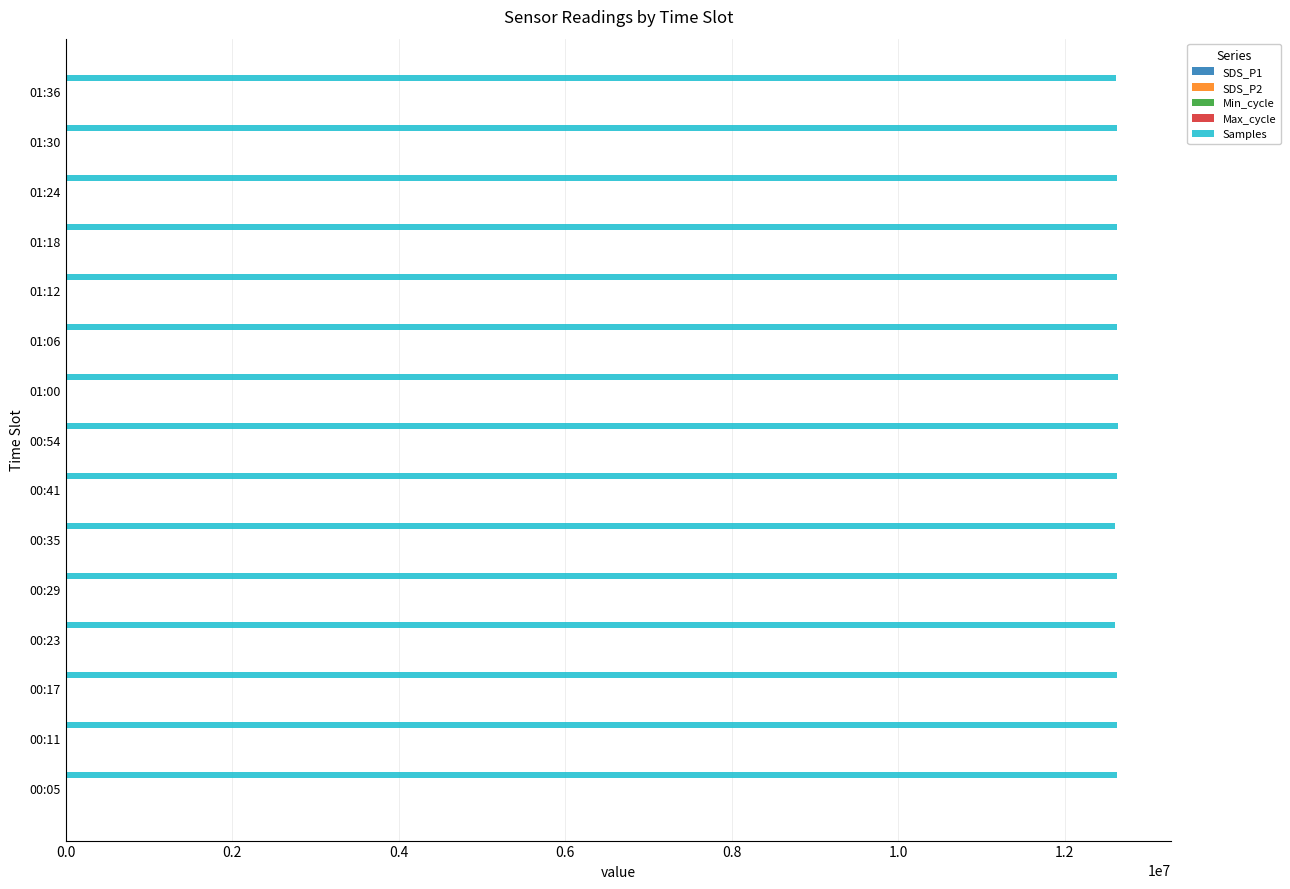

What is the sum of all Samples values?

189409875.0